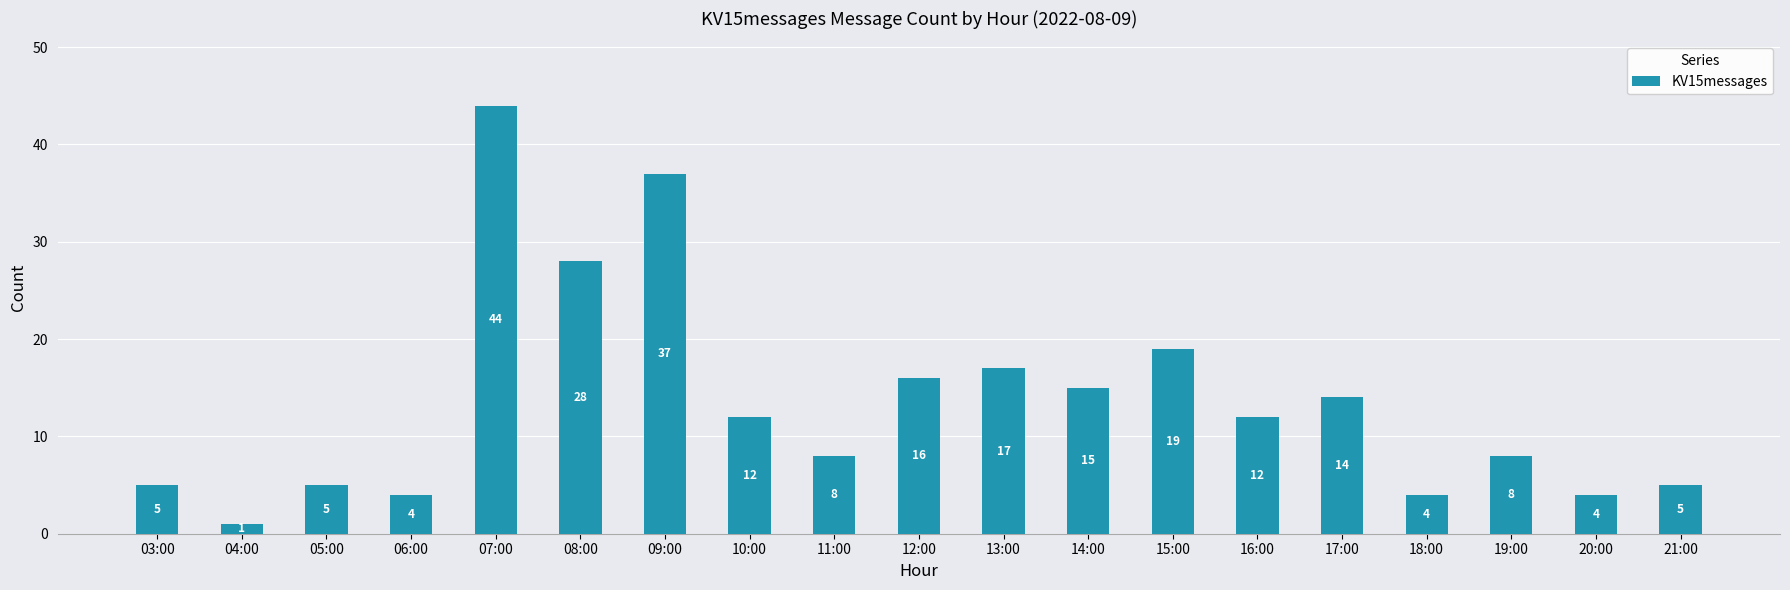

Which label corresponds to the smallest value in the chart?

04:00